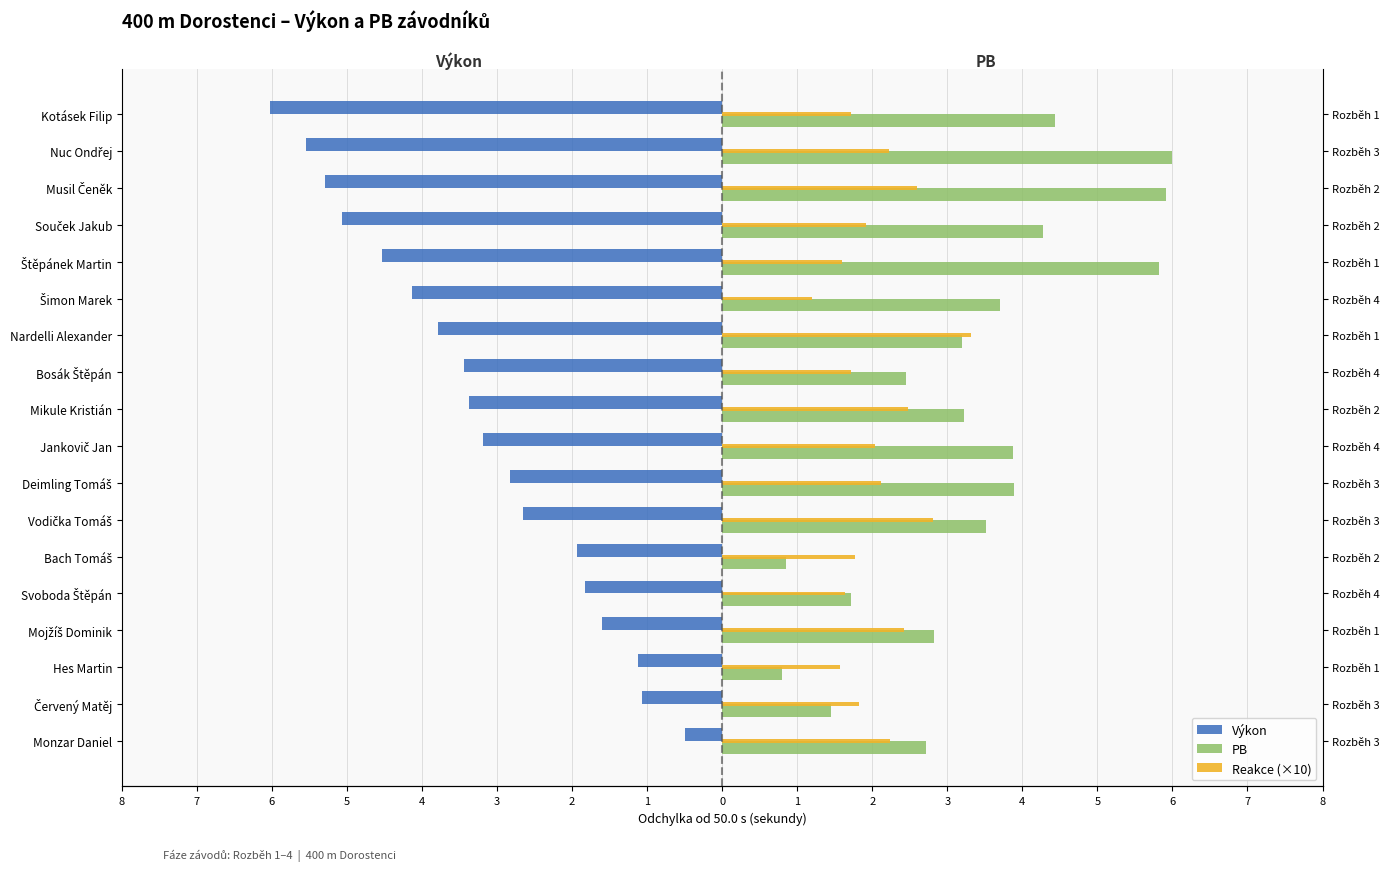

What is the approximate value of Reakce (×10) at Mojžíš Dominik?

2.4